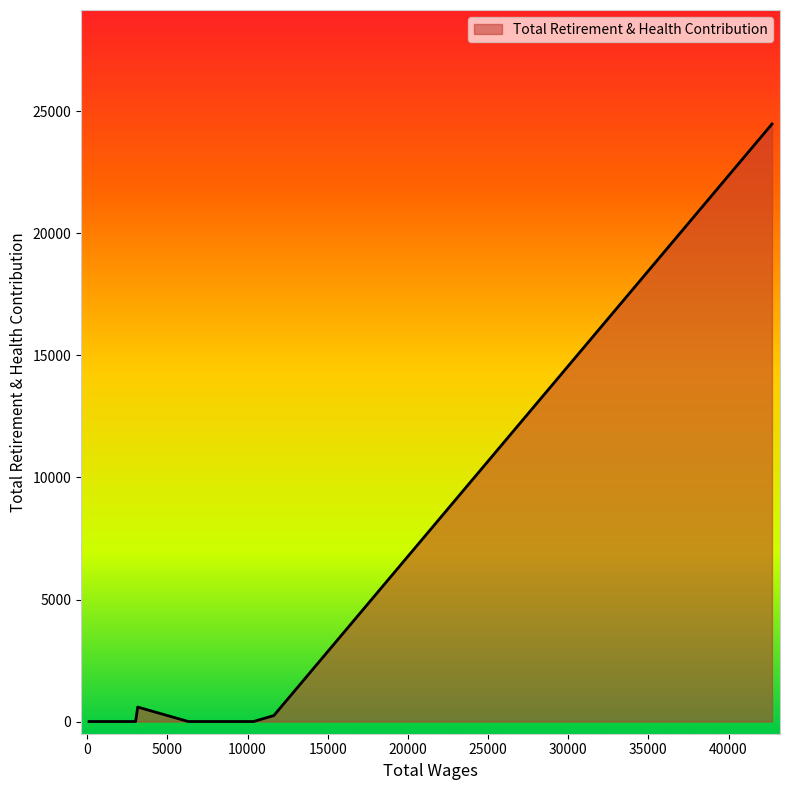

What is the greatest value displayed?

24484